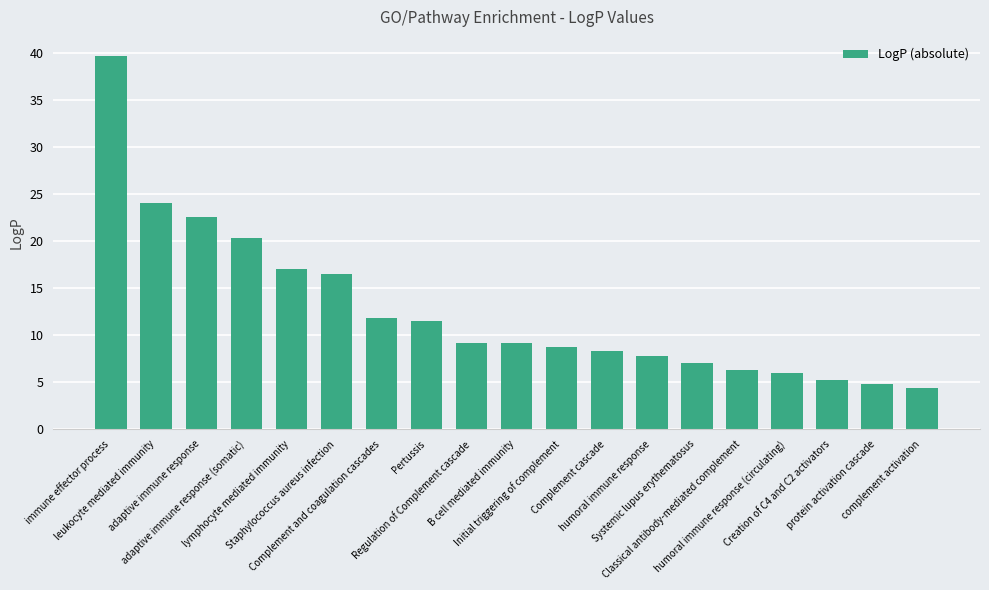

What is the difference between the maximum and minimum values?

35.4